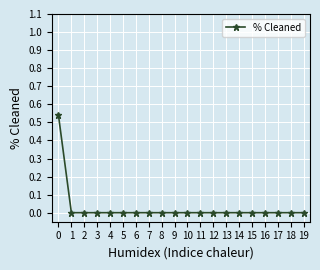

The value at 7 is -0.2. True or false?

False